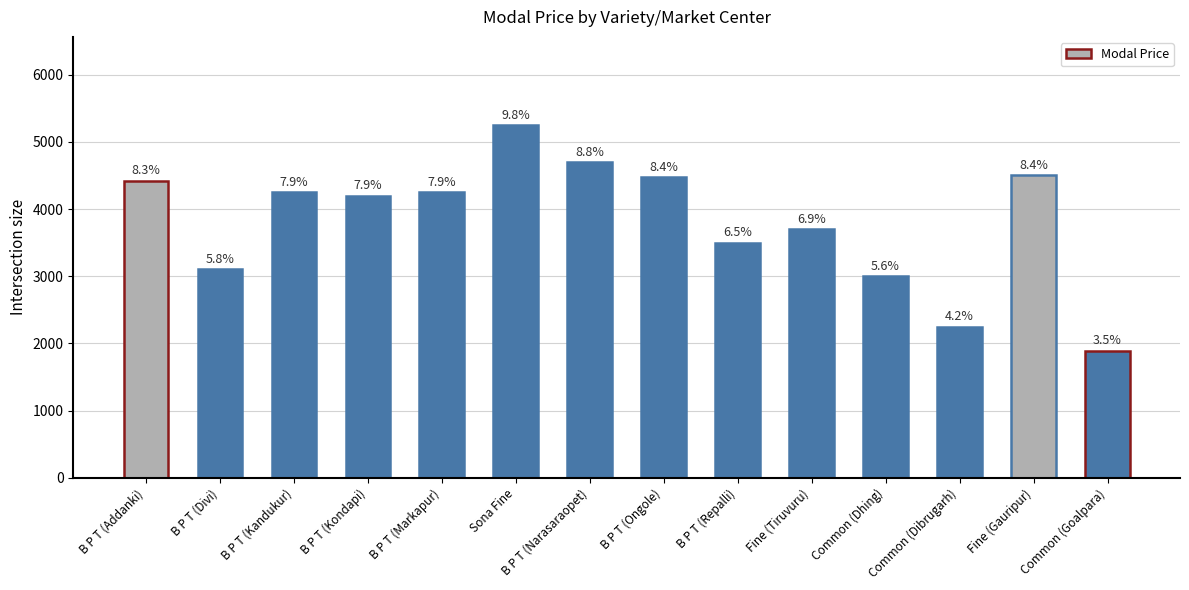

How many bars are there in total?

14